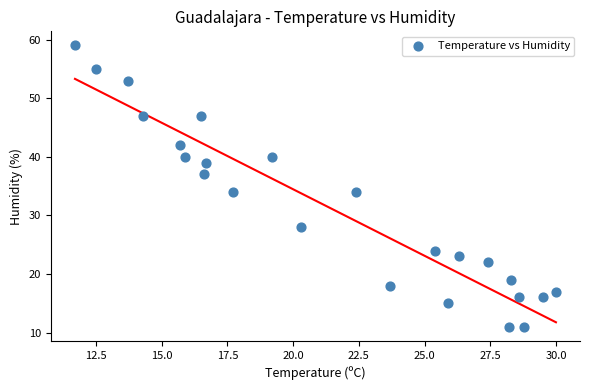

What is the range of Y values (max minus min)?

48